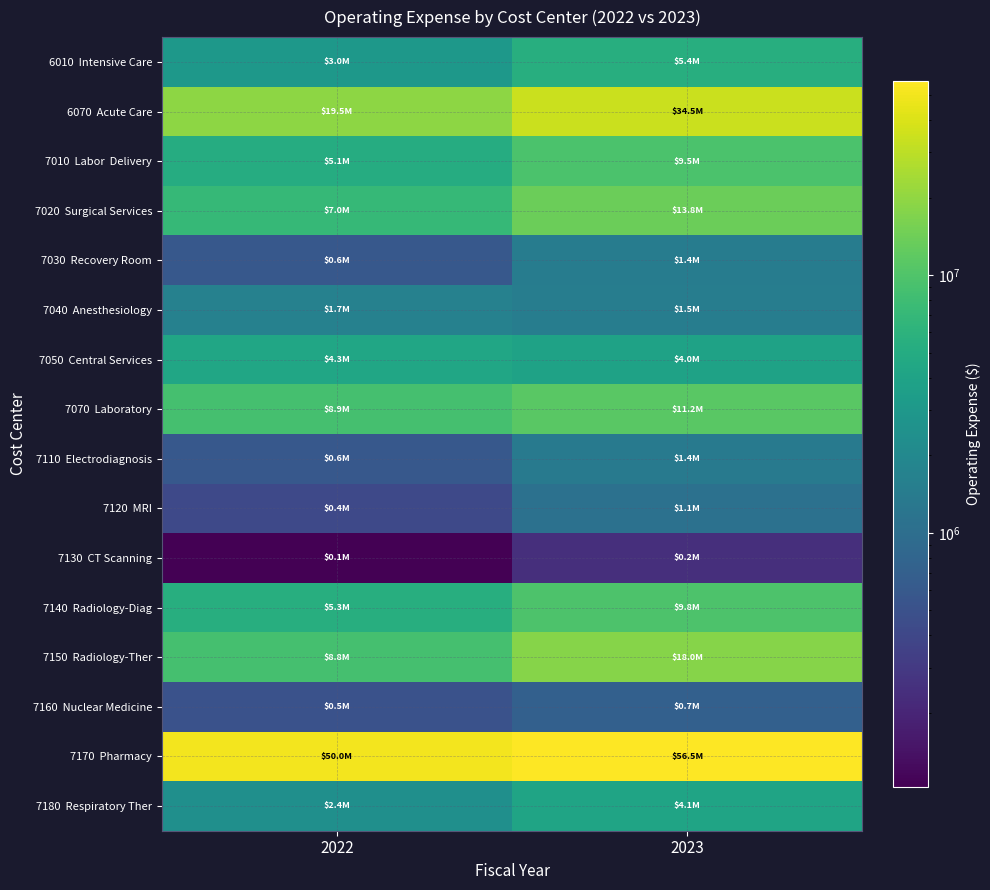

Which series has the widest spread of values?

6070 Acute Care